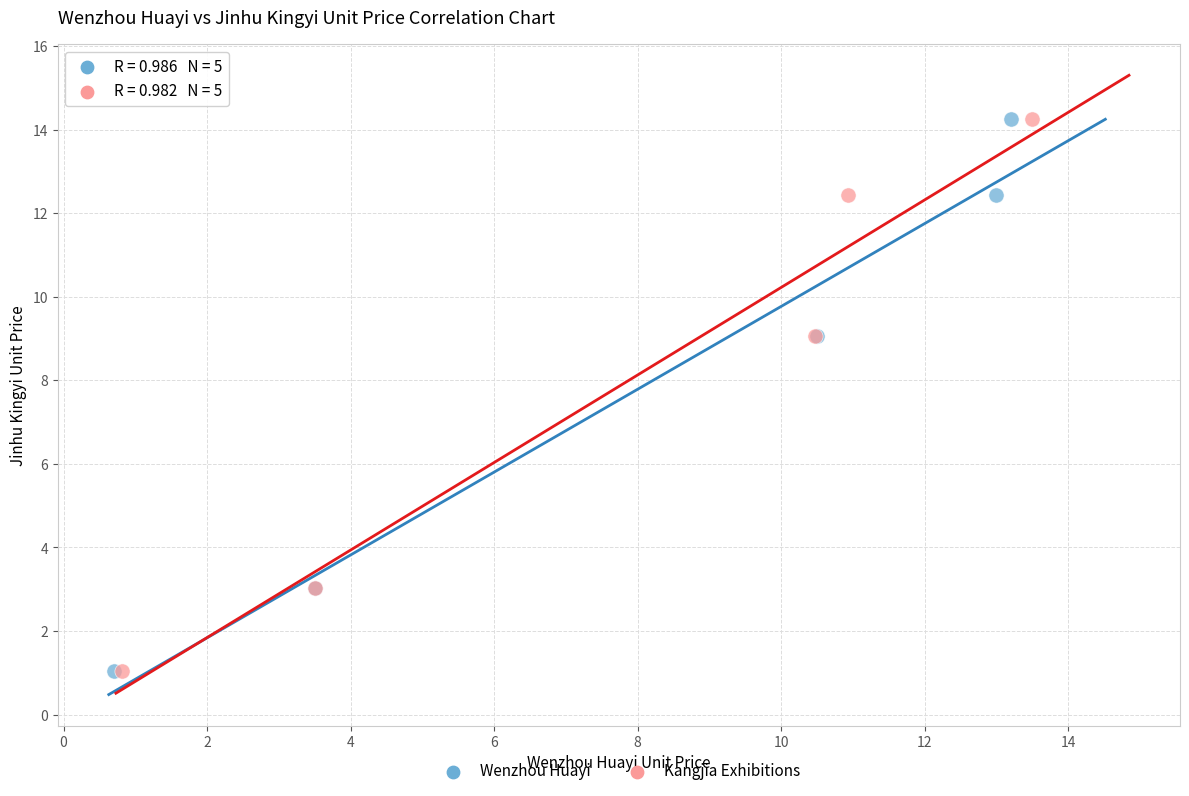

What are all the series names shown in the legend?

Wenzhou Huayi, Kangjia Exhibitions